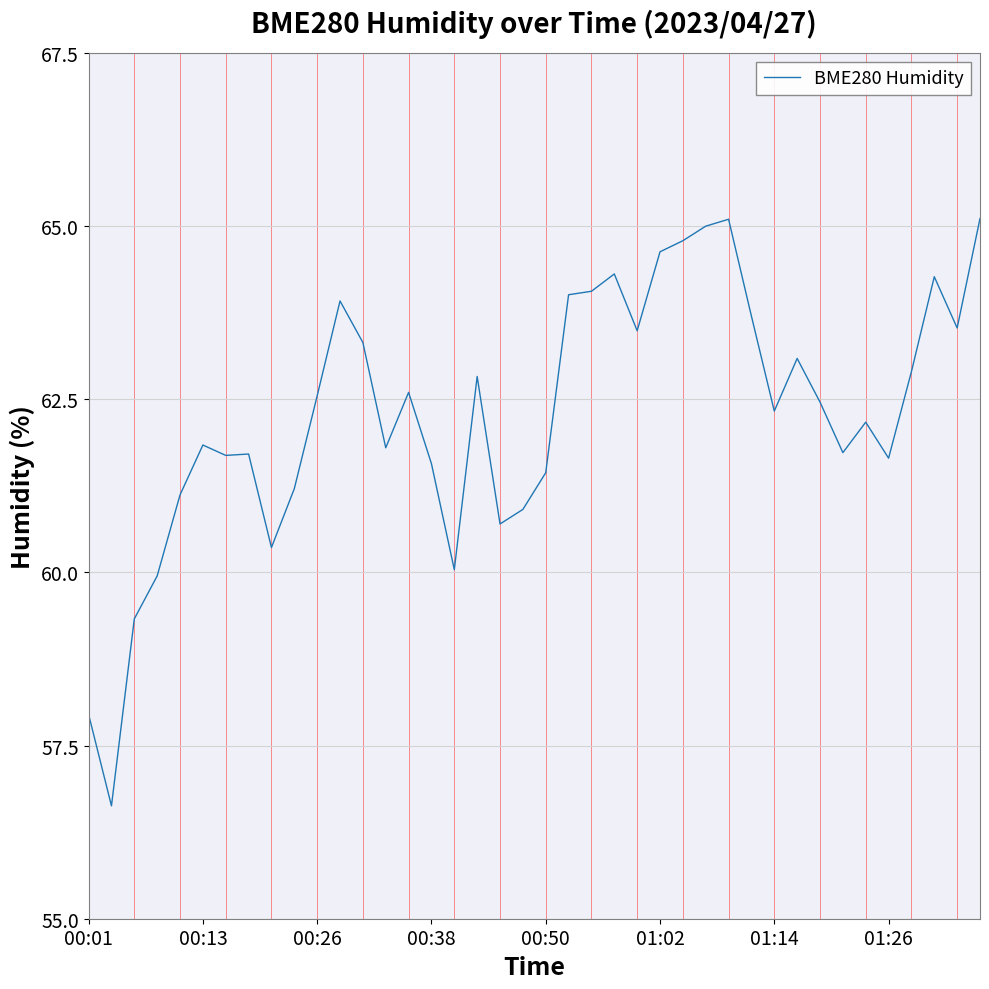

What is the maximum value shown in the chart?

65.1